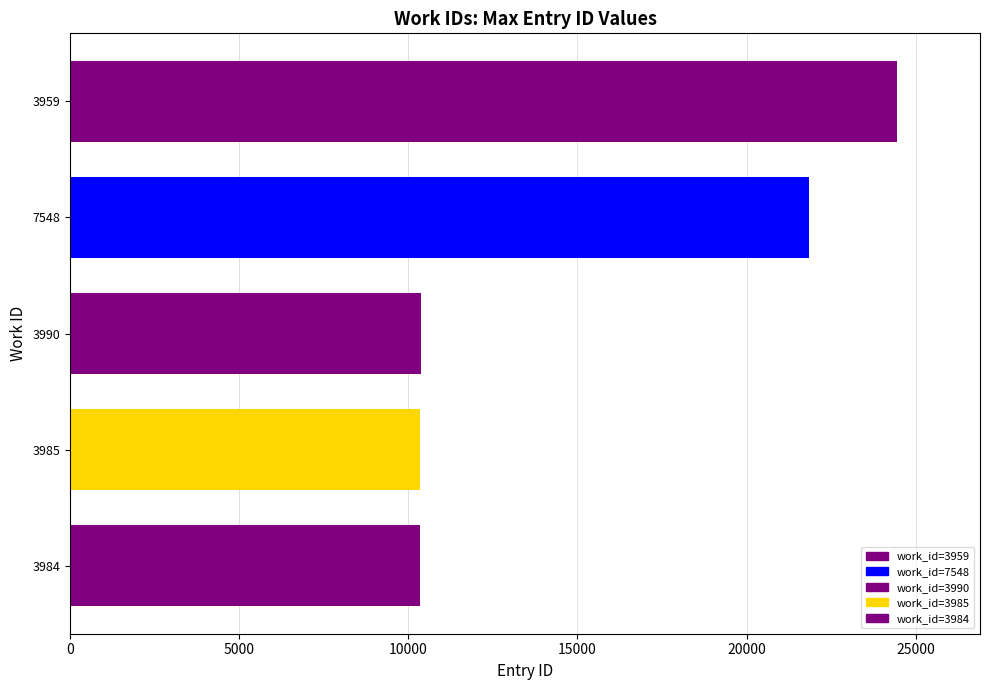

What is the difference between the second highest and second lowest values?

11490